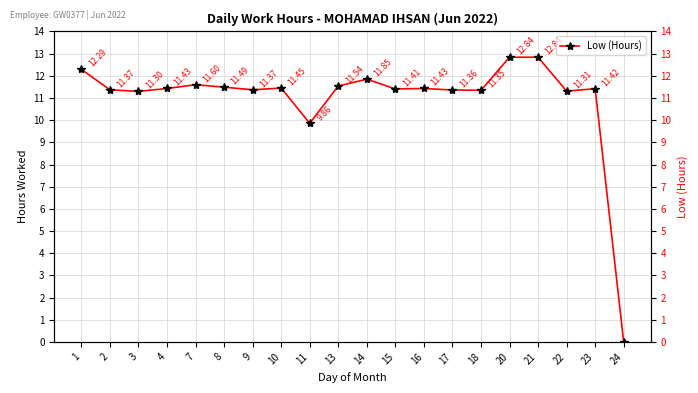

At which label is the value closest to 6?

11